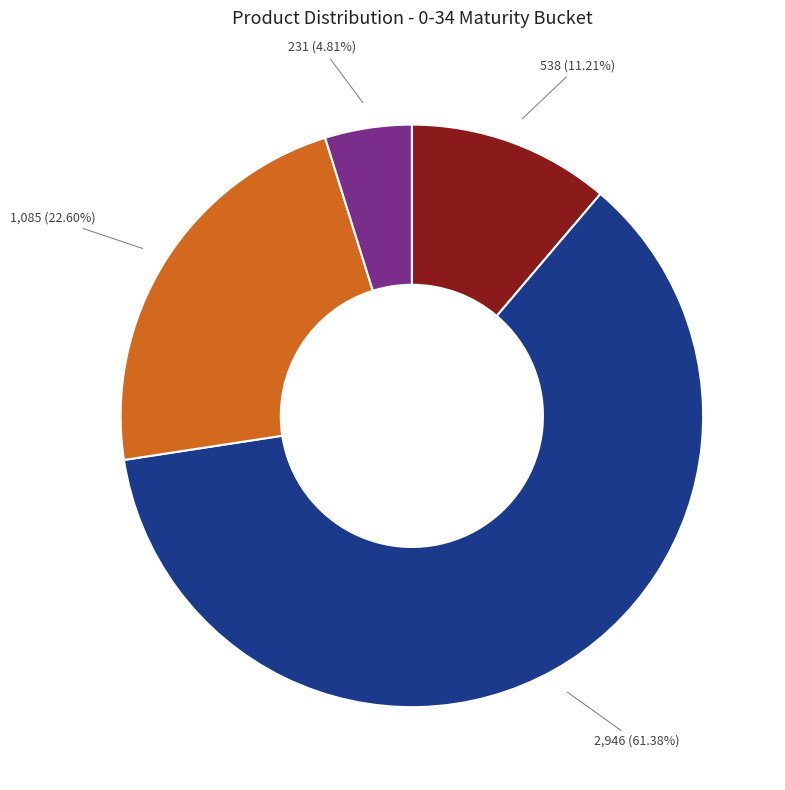

Is there any slice that represents more than half of the pie?

Yes